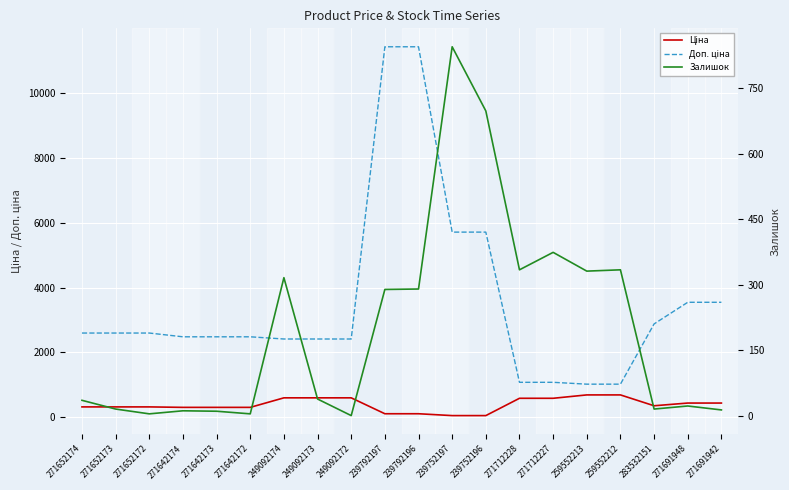

Is it true that Ціна equals 191.5 at 239792197?

False